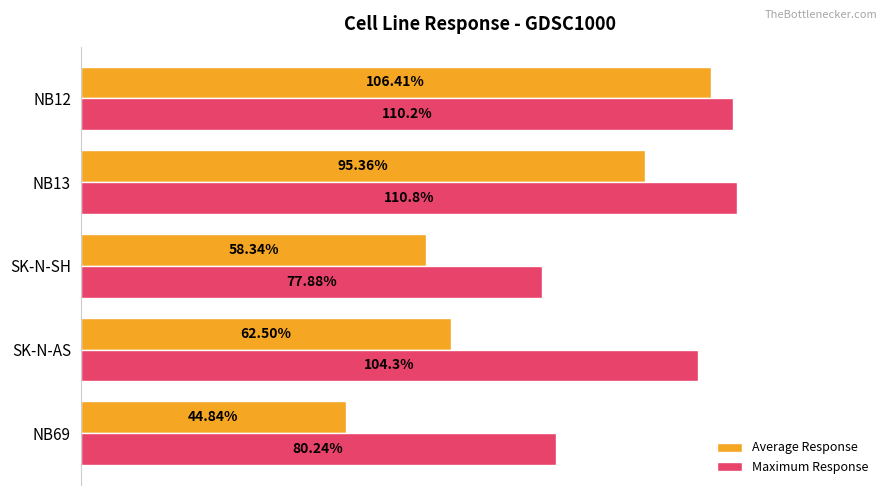

List the labels in order of Maximum Response value, largest first.

NB13, NB12, SK-N-AS, NB69, SK-N-SH